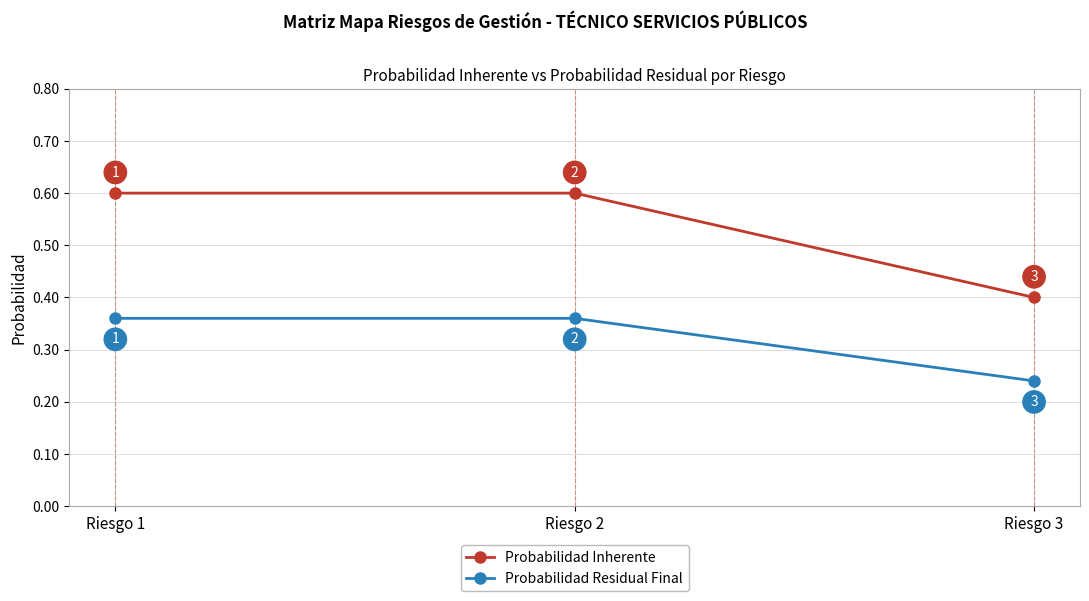

Between Riesgo 1 and Riesgo 3, which series saw the biggest shift?

Probabilidad Inherente